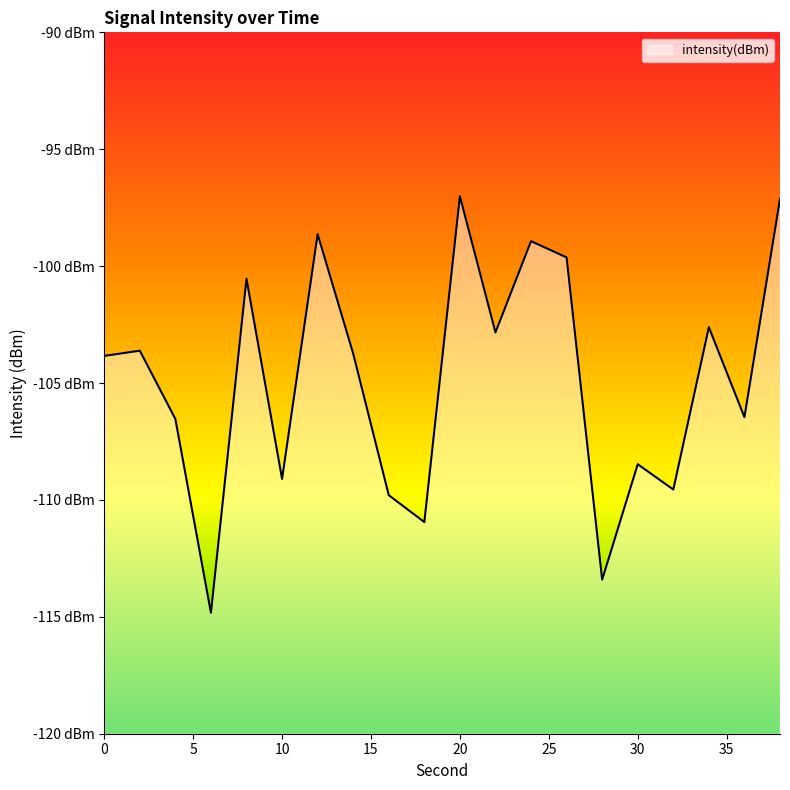

What is the value of the 4th point from the left?

-114.8